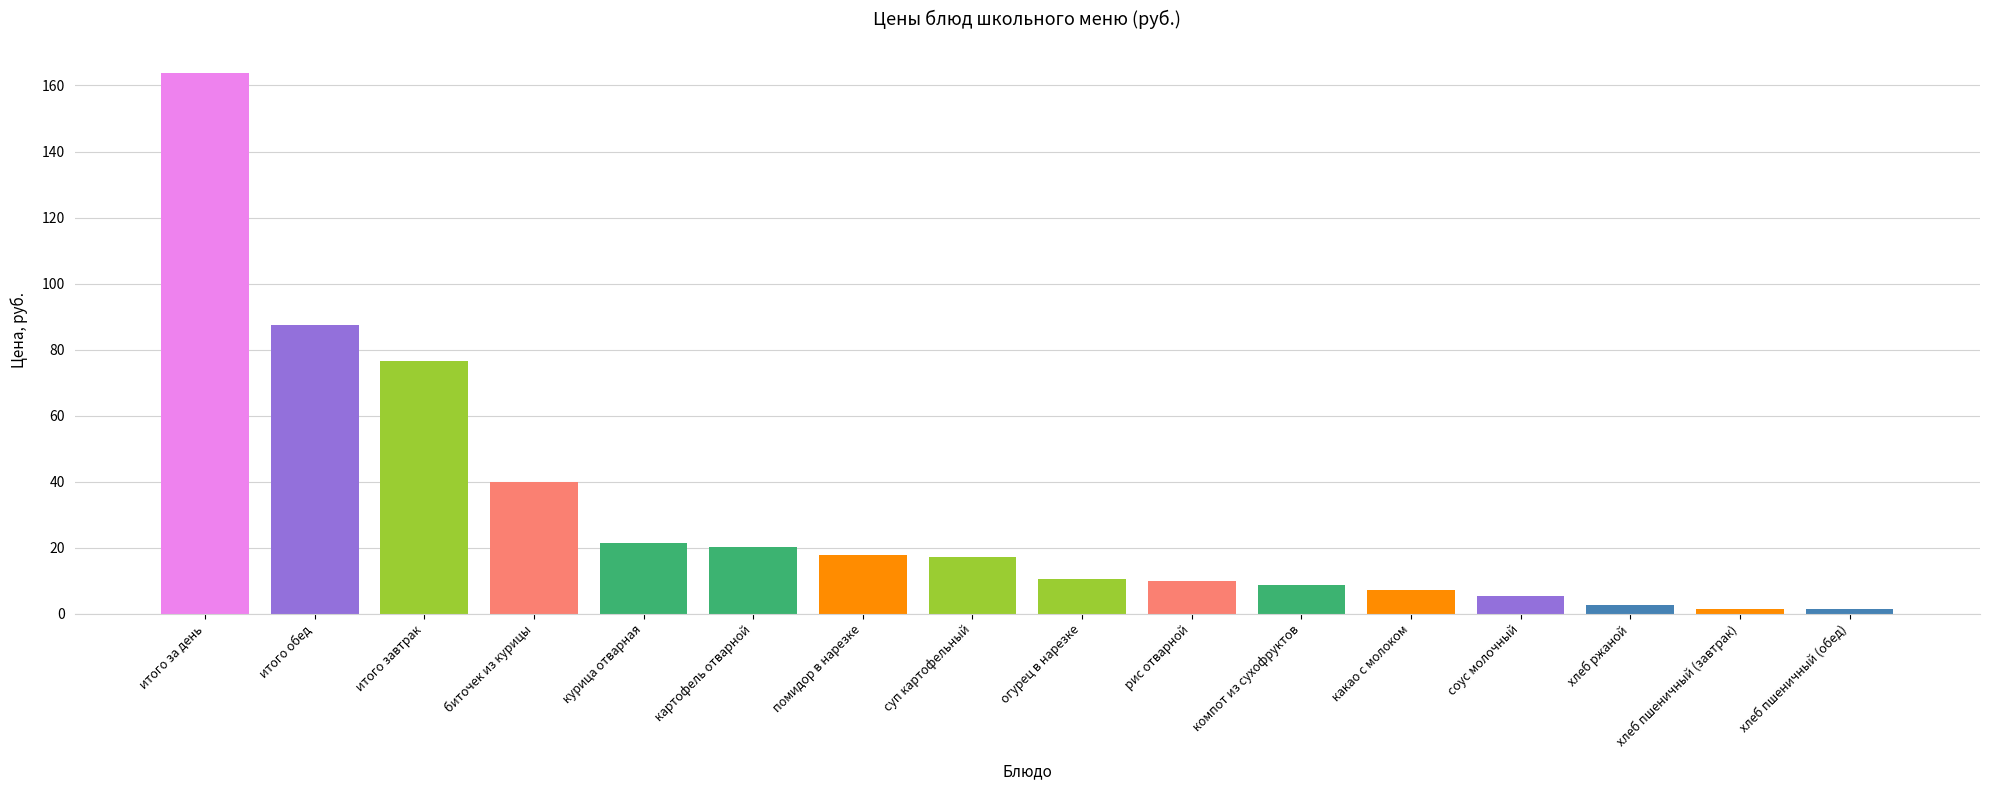

The chart shows a value of 20.3 at картофель отварной. True or false?

True